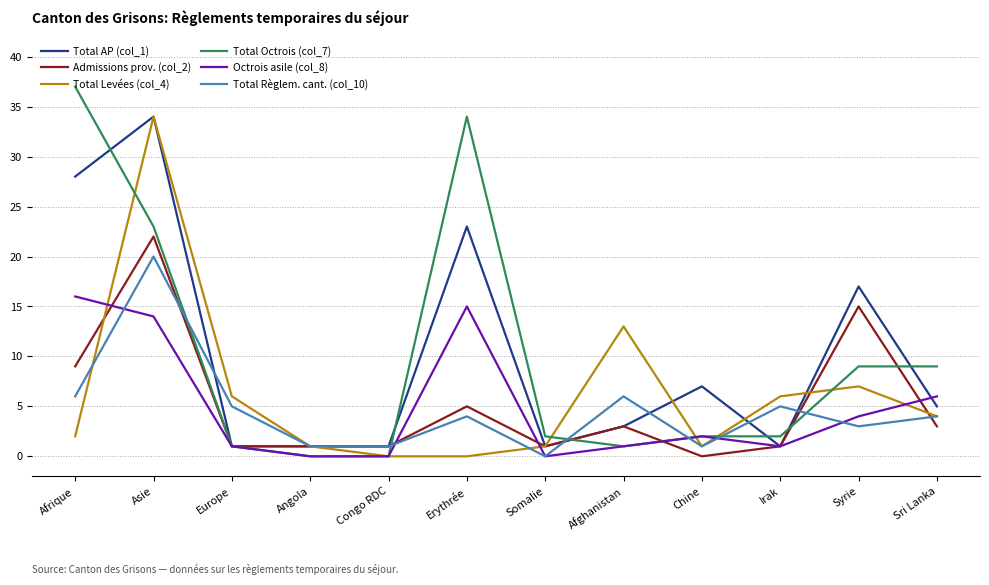

Which series changed the most between Afrique and Congo RDC?

Total Octrois (col_7)